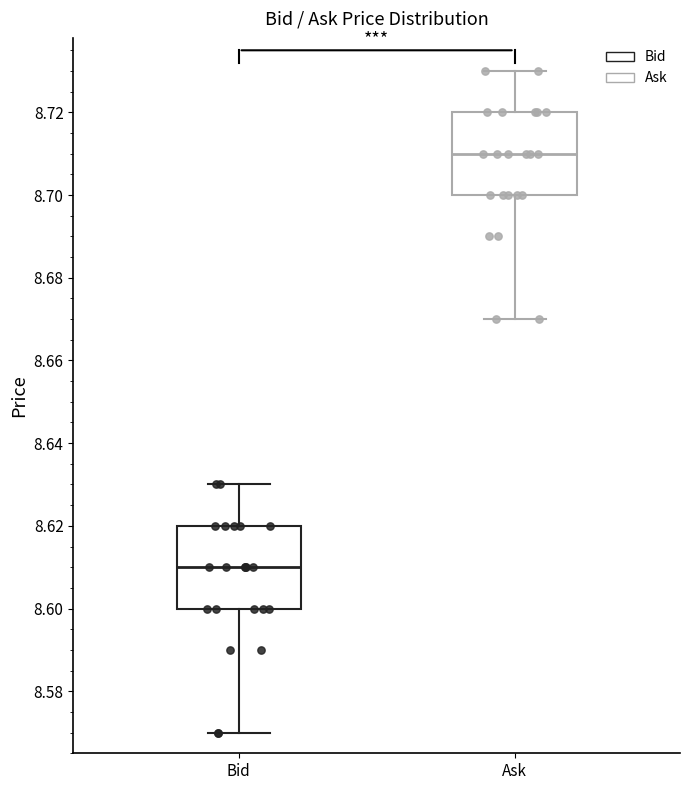

Reading left to right, transcribe this box plot: for each box, give where its median line is, the range the box spans, and where its two whiskers end, as read against the y-axis. The values are not printed on the chart, so give them approximately, as read against the axis.

Bid: median 8.61, box 8.60 to 8.62, whiskers 8.57 to 8.63
Ask: median 8.71, box 8.70 to 8.72, whiskers 8.67 to 8.73